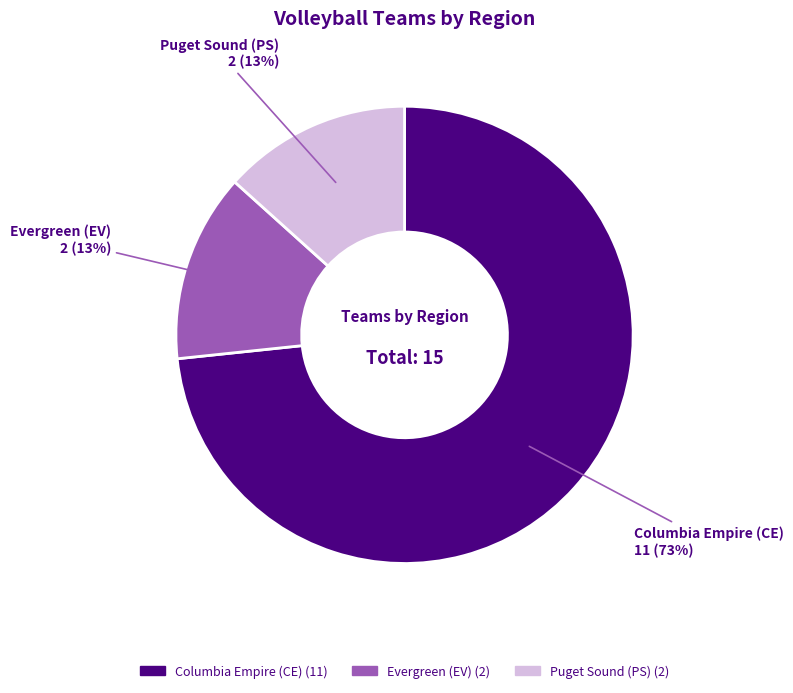

The Evergreen (EV) slice represents 13% of the pie. True or false?

True